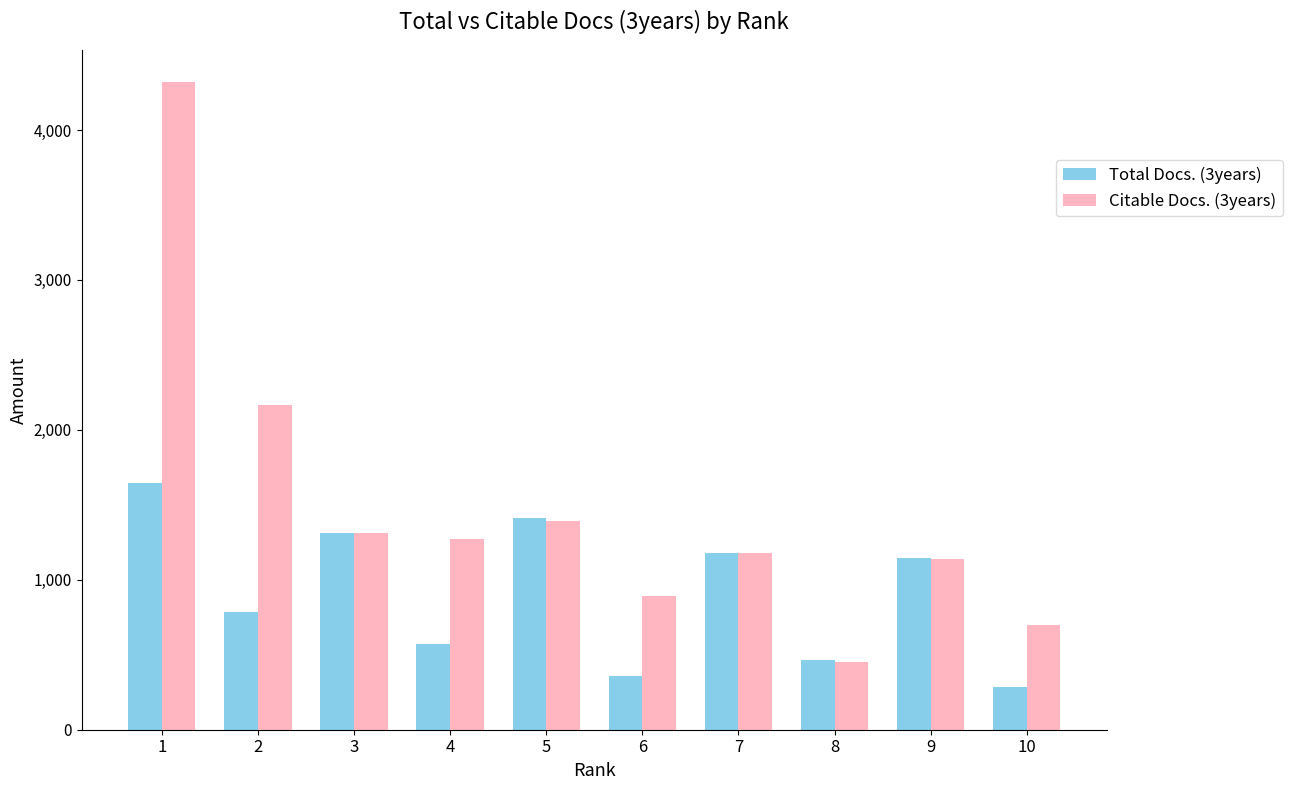

Reading left to right, extract all data points from this chart.

Total Docs. (3years): 1=1647	2=783	3=1310	4=572	5=1414	6=360	7=1181	8=463	9=1142	10=288
Citable Docs. (3years): 1=4318	2=2165	3=1310	4=1274	5=1395	6=891	7=1177	8=454	9=1141	10=696